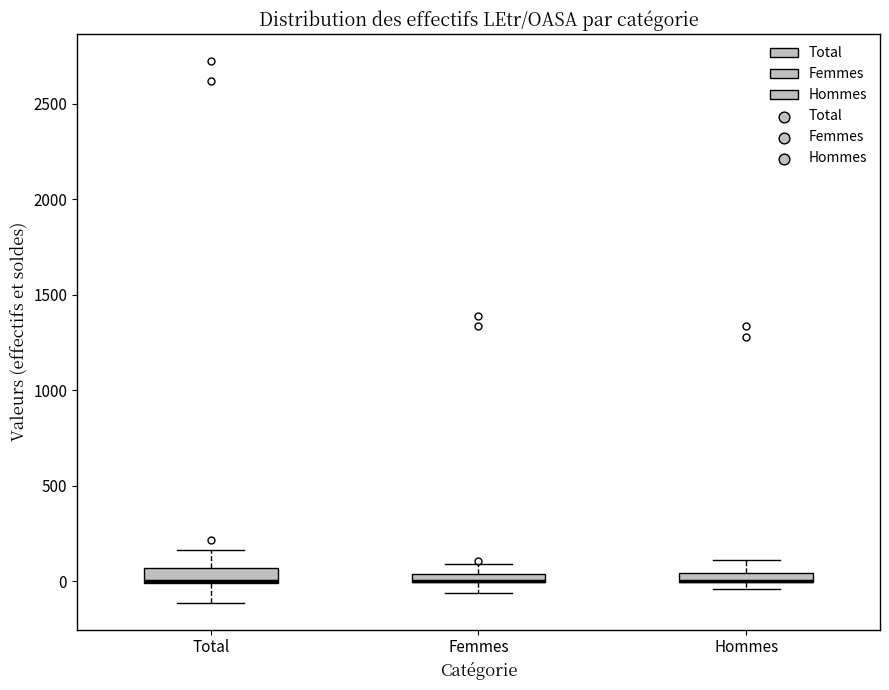

Where is the lower edge of the box for Hommes on the y-axis? The values are not printed on the chart, so give them approximately, as read against the axis.

0